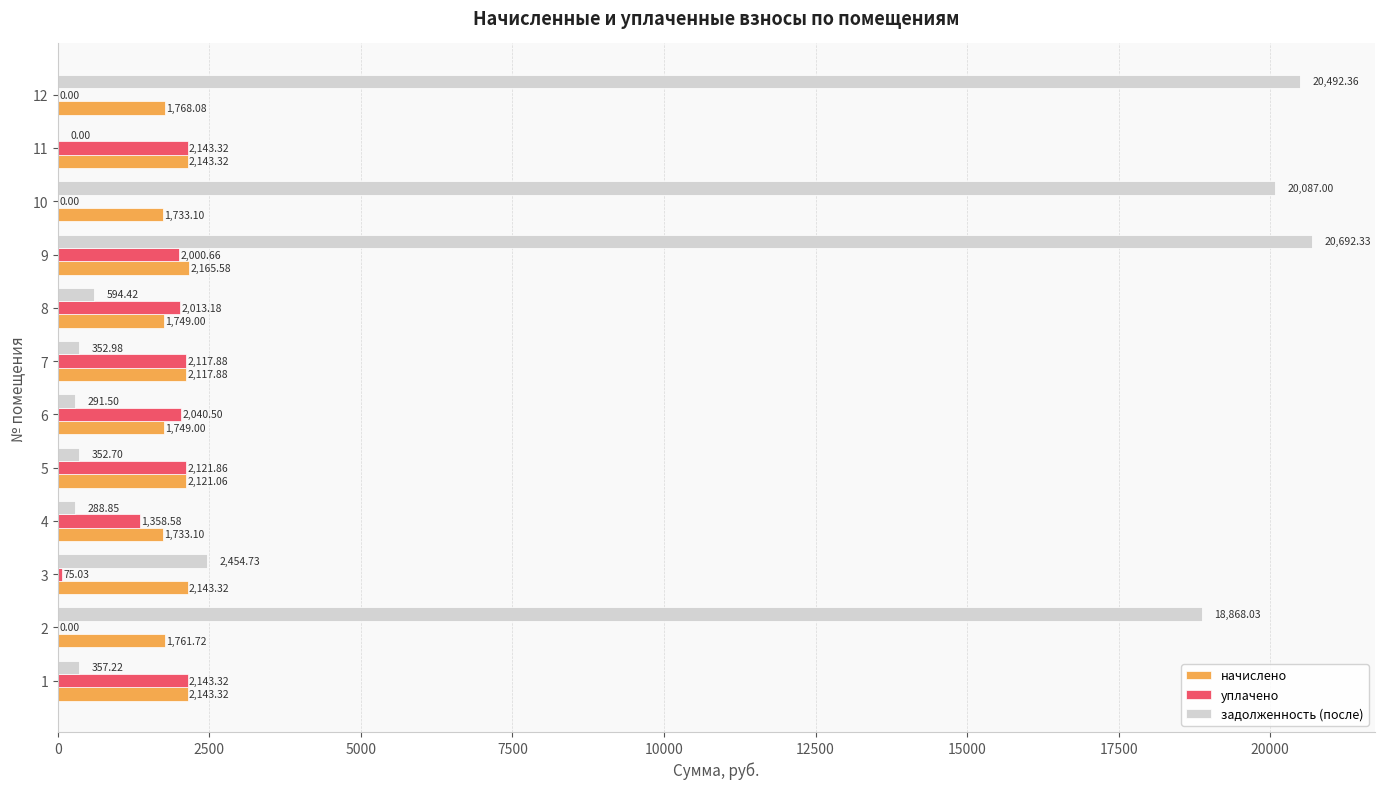

What is the sum of the задолженность (после) values at 3 and 4?

2743.6